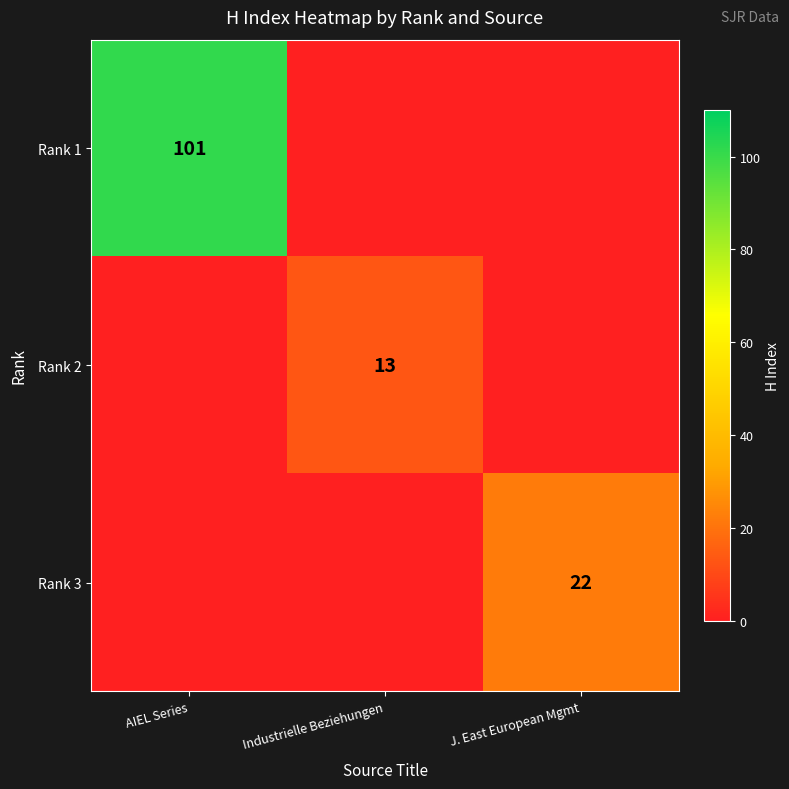

Count the number of data series in this chart.

3